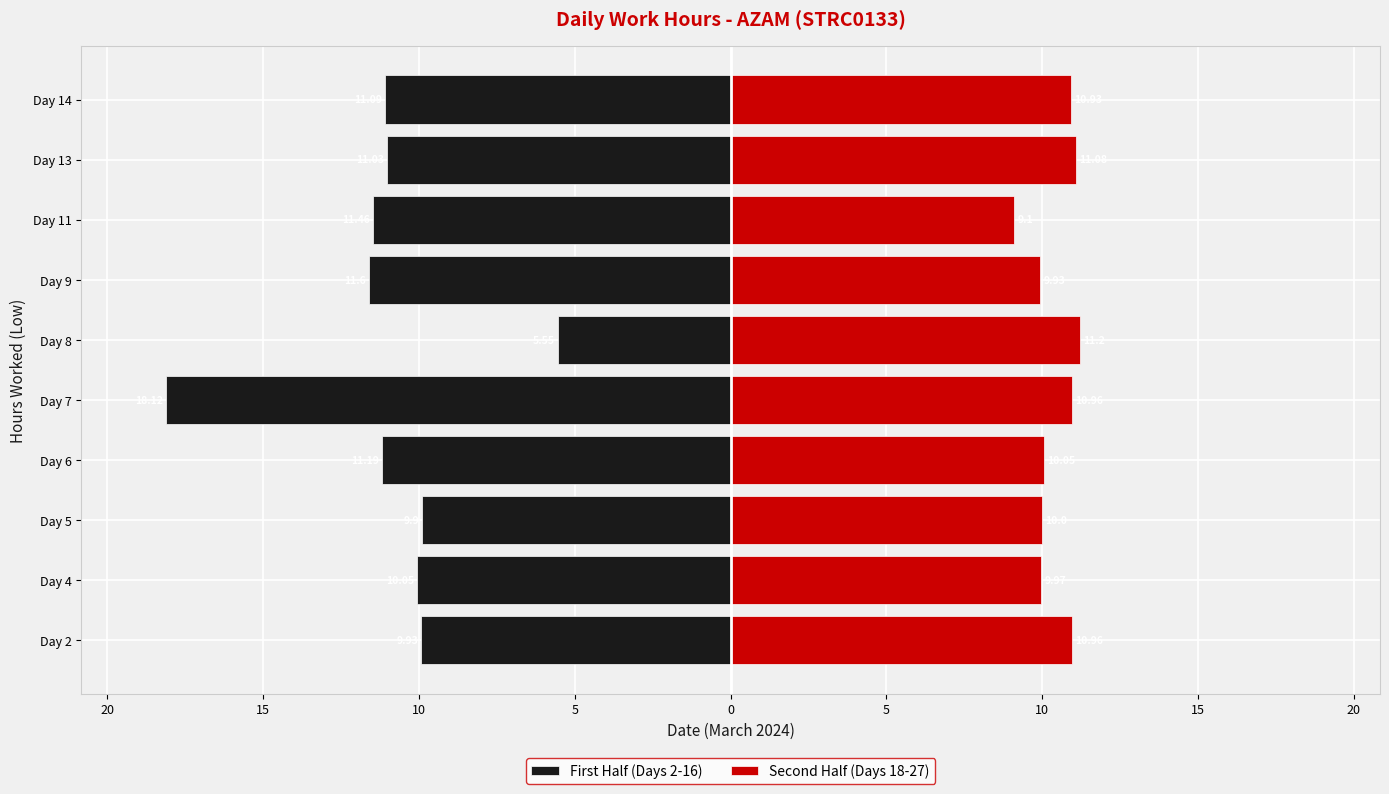

Which series has the widest spread of values?

First Half (Days 2-16)